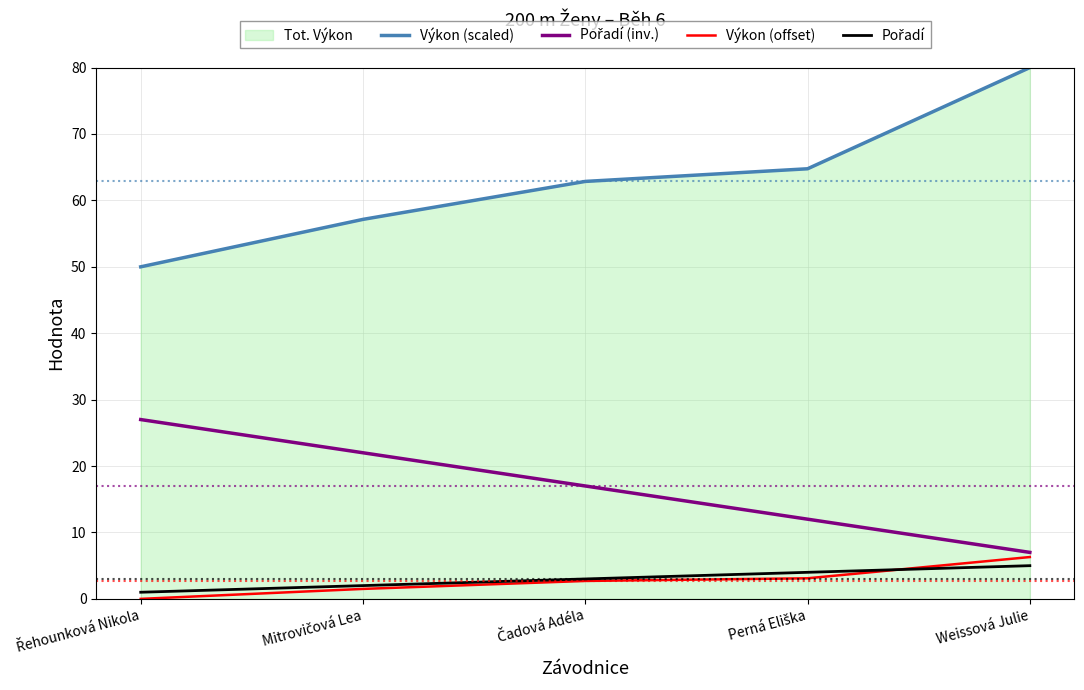

Which series changed the most between Mitrovičová Lea and Čadová Adéla?

Výkon (scaled)